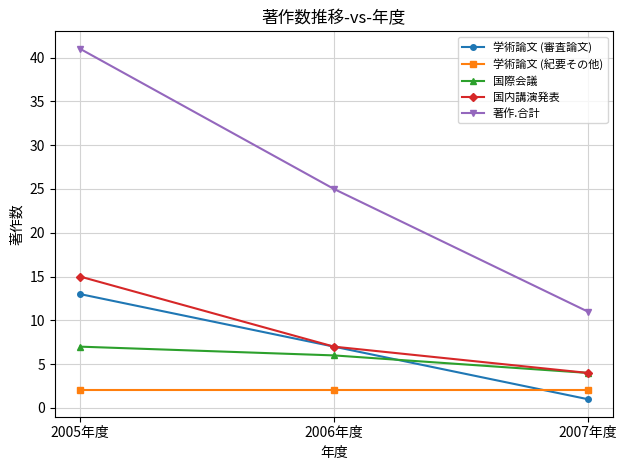

Reading left to right, what are all the values shown in this chart?

学術論文 (審査論文): 13	7	1
学術論文 (紀要その他): 2	2	2
国際会議: 7	6	4
国内講演発表: 15	7	4
著作.合計: 41	25	11